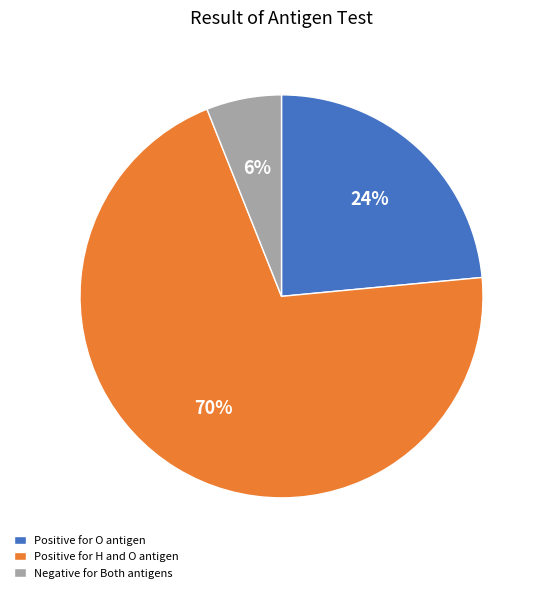

What is the smallest slice in the pie chart?

Negative for Both antigens